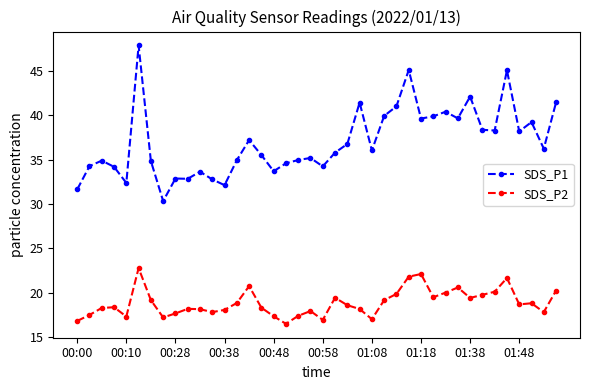

Count the number of data series in this chart.

2